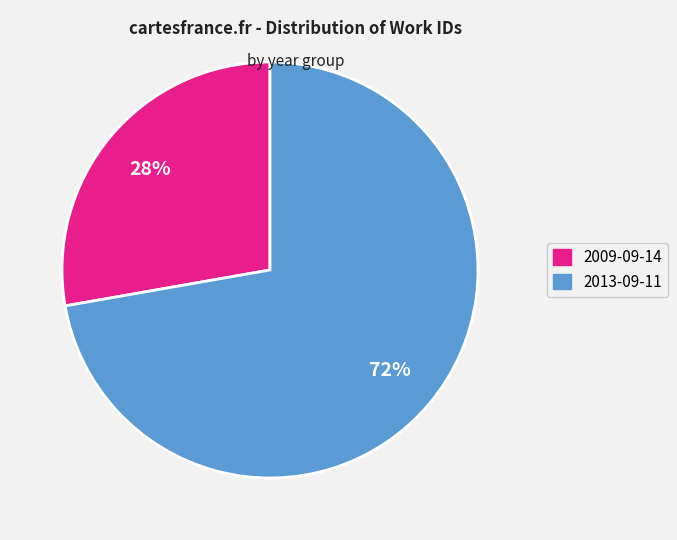

Is there a majority slice in this chart?

Yes